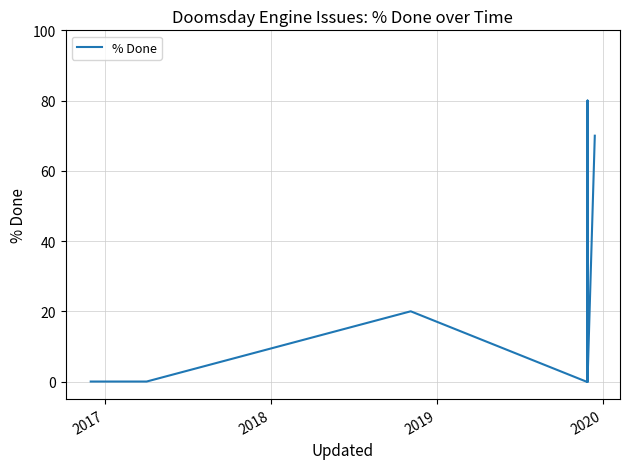

Does the chart display data point markers on the line(s)?

No